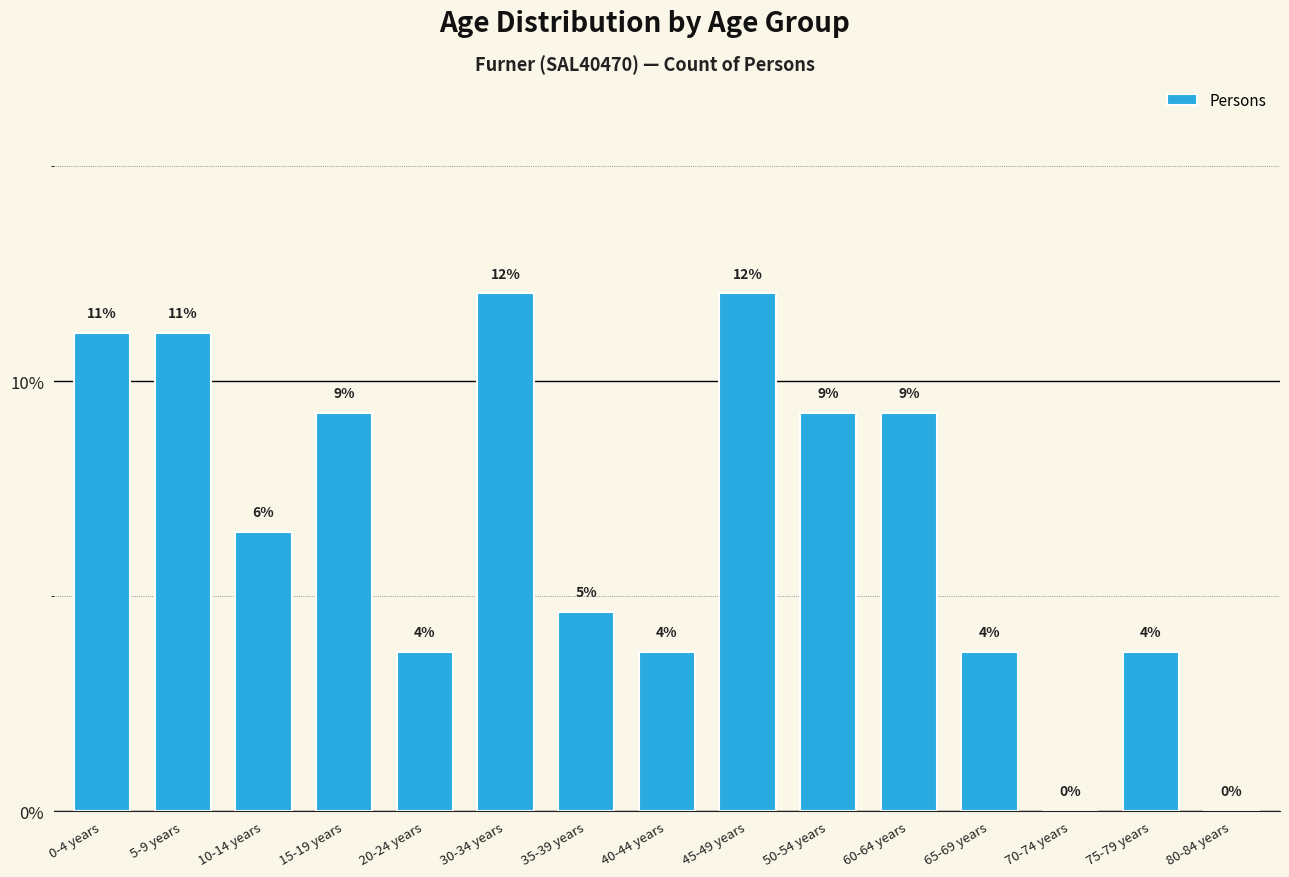

Which category has the highest value across all series?

30-34 years